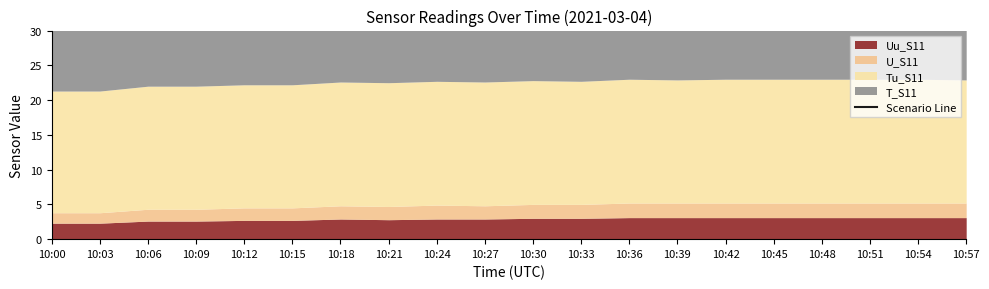

Reading left to right, what are all the values shown in this chart?

46.0	46.0	46.4	46.4	46.6	46.6	47.0	46.9	47.1	47.0	47.2	47.1	47.4	47.3	47.4	47.4	47.4	47.4	47.4	47.3